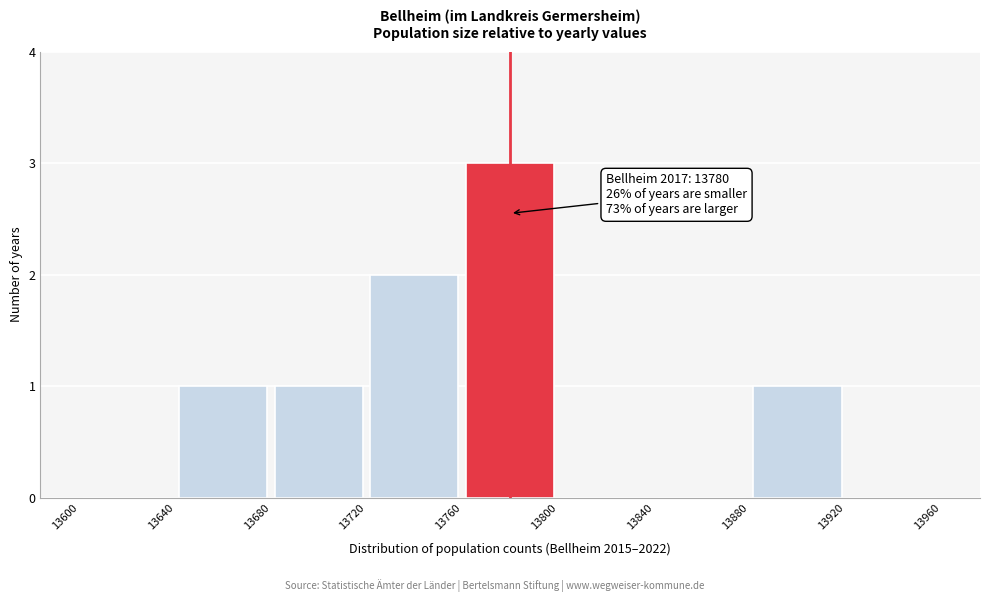

Which range on the x-axis has the tallest bar?

13760 to 13800